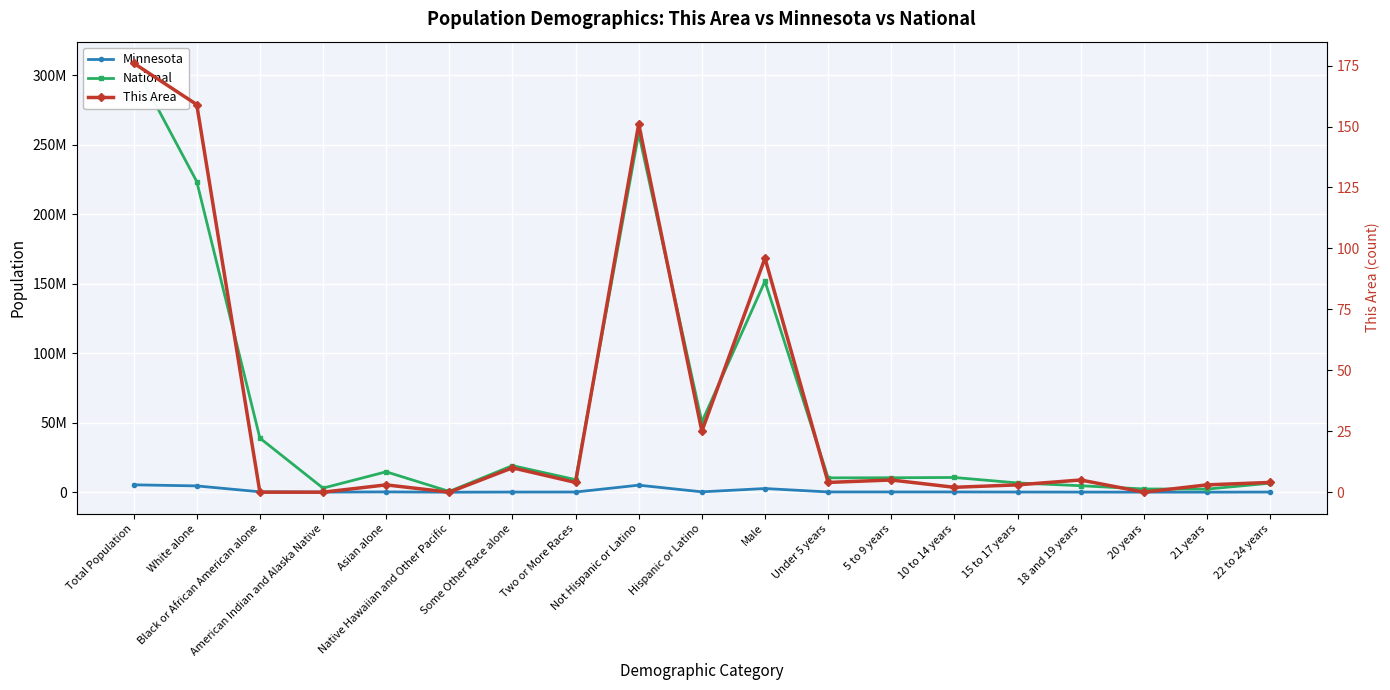

What is the sum of all National values?

1131624709